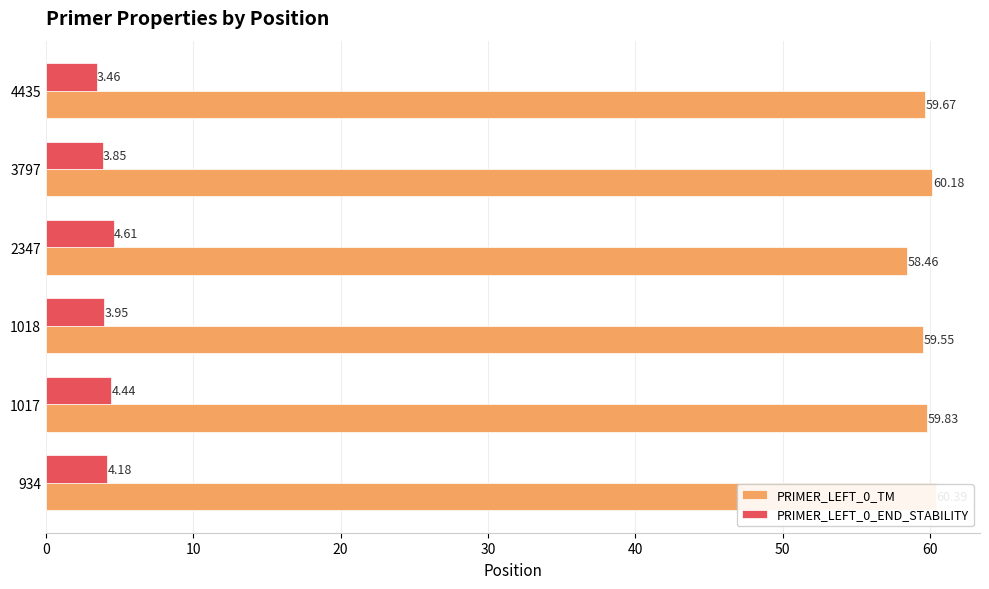

How many bars are there in total?

12